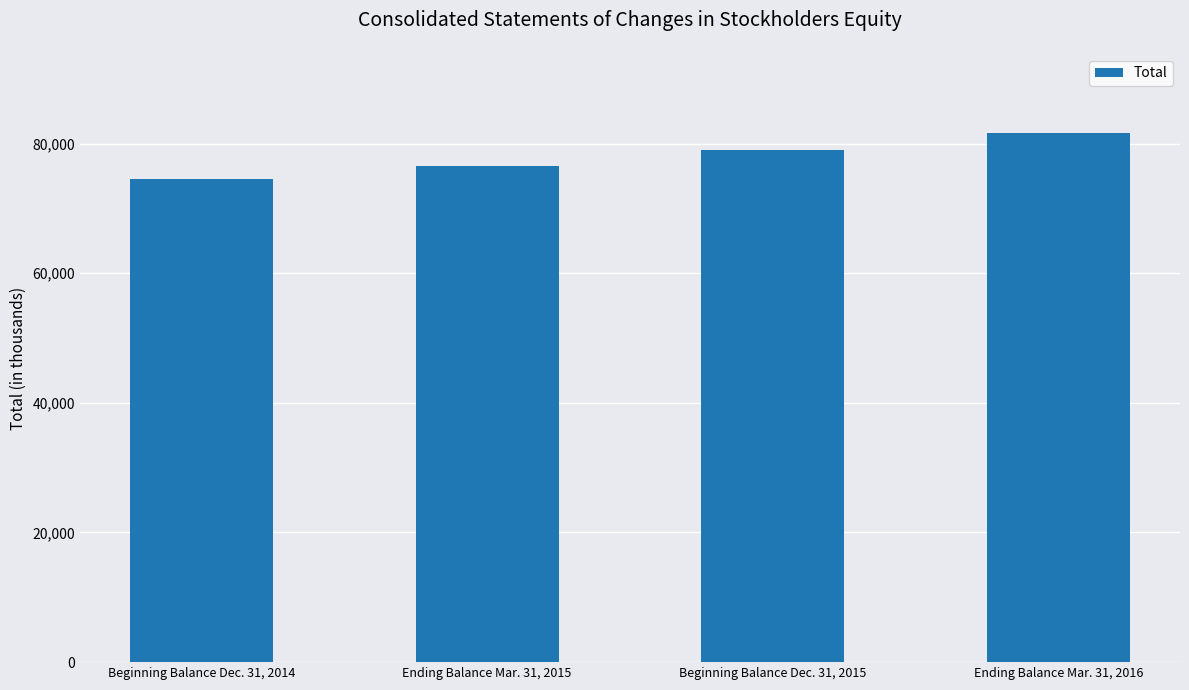

List the labels in order of value, largest first.

Ending Balance Mar. 31, 2016, Beginning Balance Dec. 31, 2015, Ending Balance Mar. 31, 2015, Beginning Balance Dec. 31, 2014